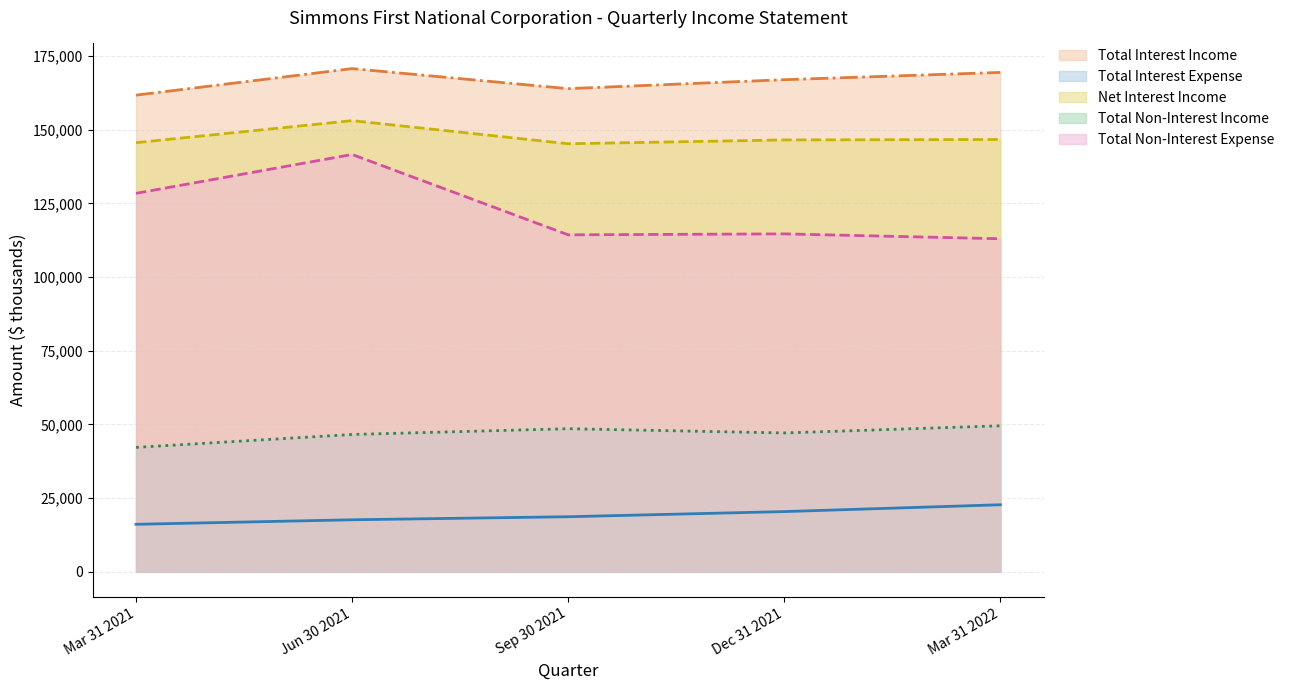

Which series has the largest range (max minus min)?

Total Non-Interest Expense